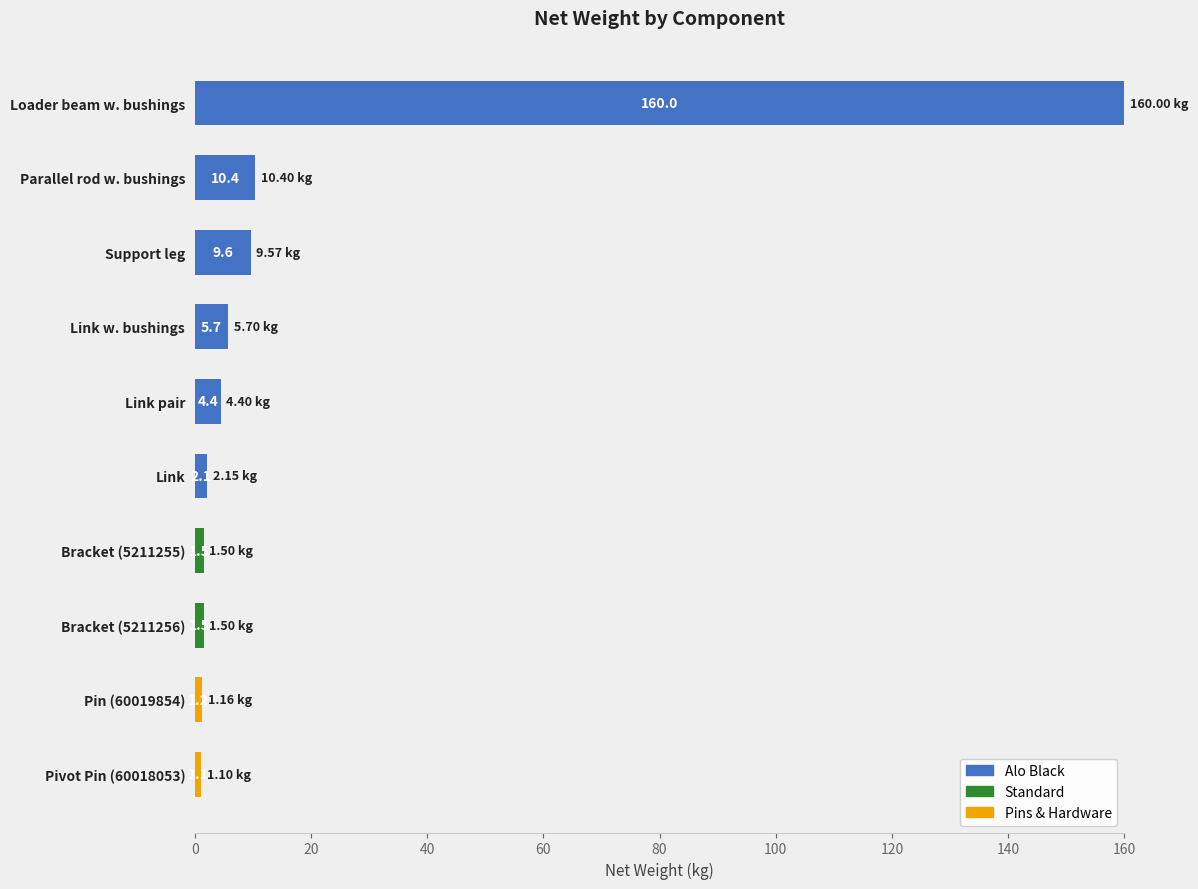

Which category has the highest value in the Alo Black series?

Loader beam w. bushings